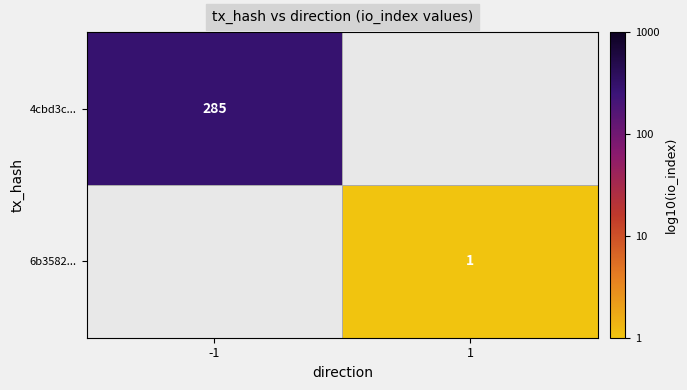

How many categories are shown in the chart?

2